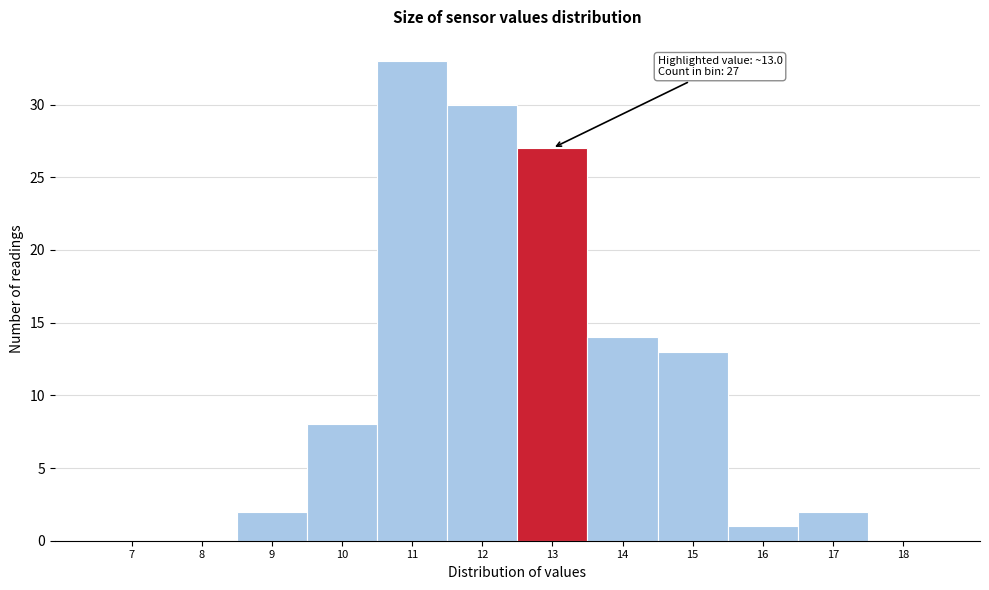

Reading left to right, what are all the values shown in this chart?

7=0	8=0	9=2	10=8	11=33	12=30	13=27	14=14	15=13	16=1	17=2	18=0